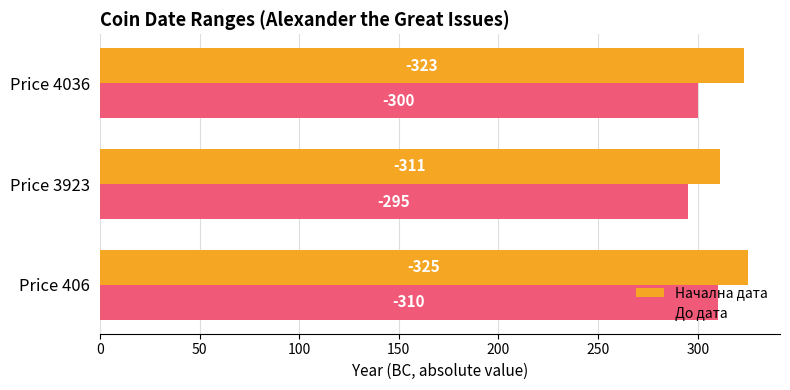

Which series has the largest range (max minus min)?

До дата